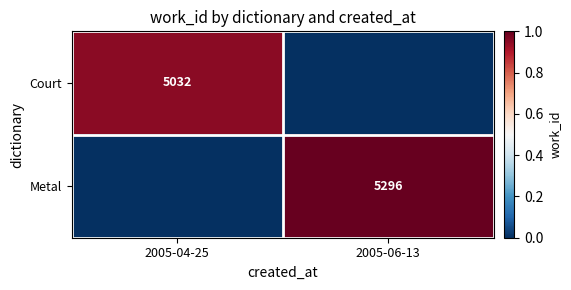

Is it true that Metal equals 3584 at 2005-06-13?

False